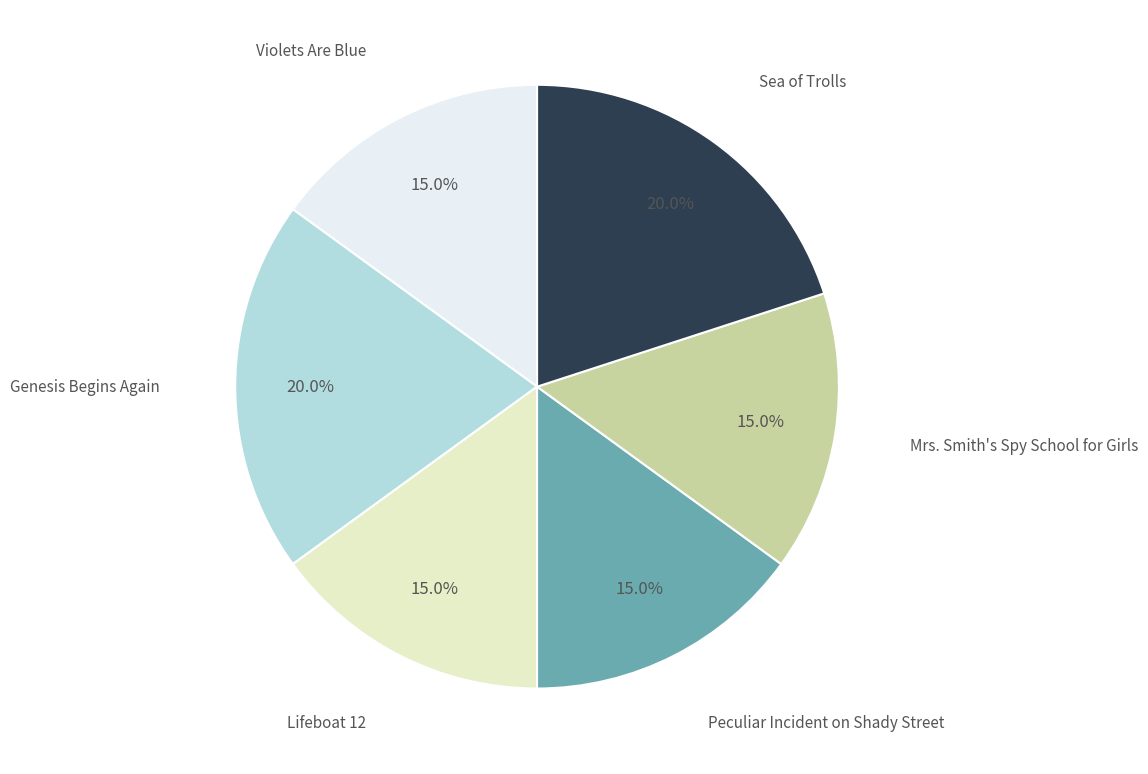

Does any single category account for the majority?

No